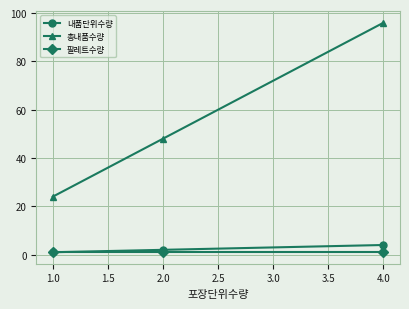

How many lines are shown in the chart?

3